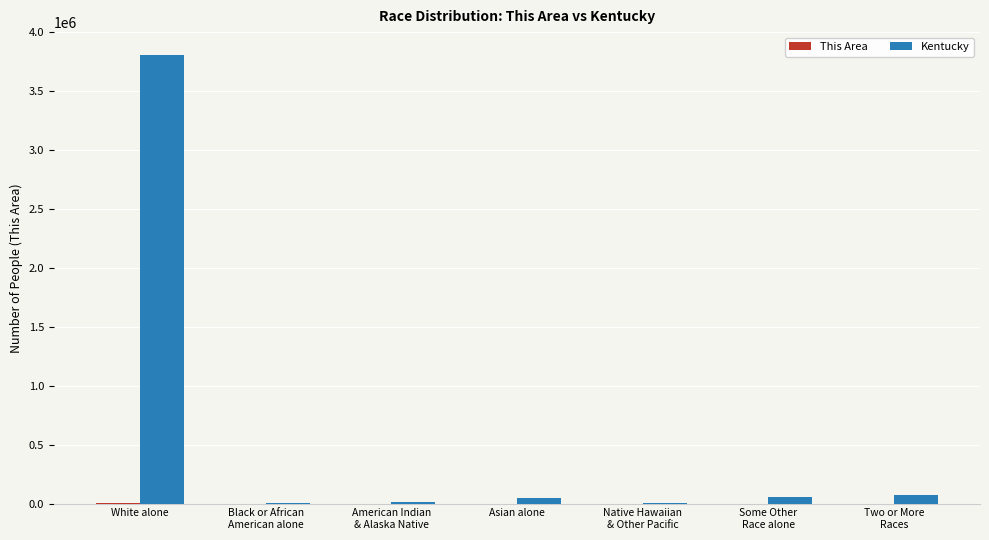

How many groups of bars are there?

7